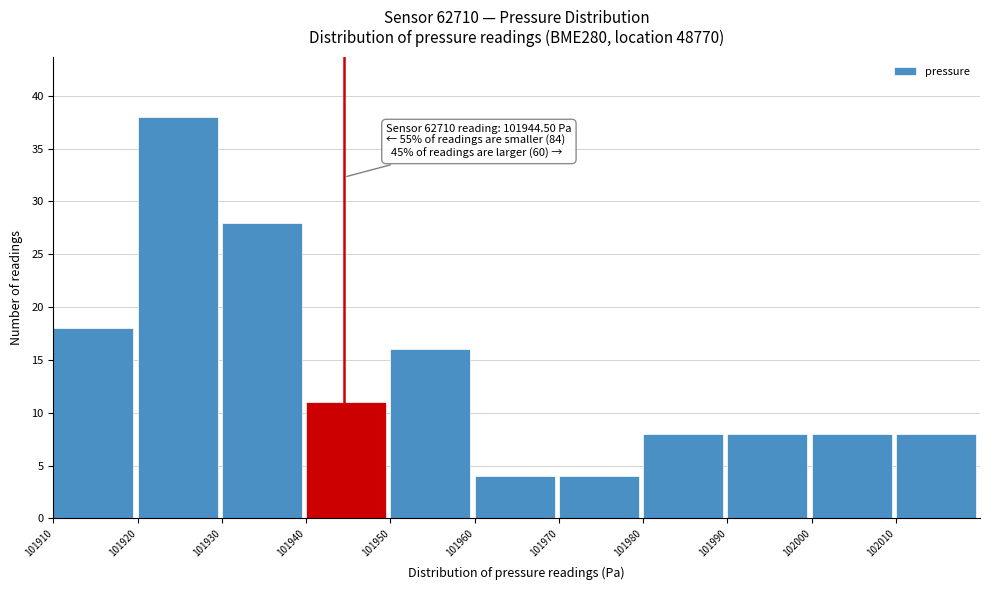

Which range on the x-axis has the tallest bar?

101920 to 101930